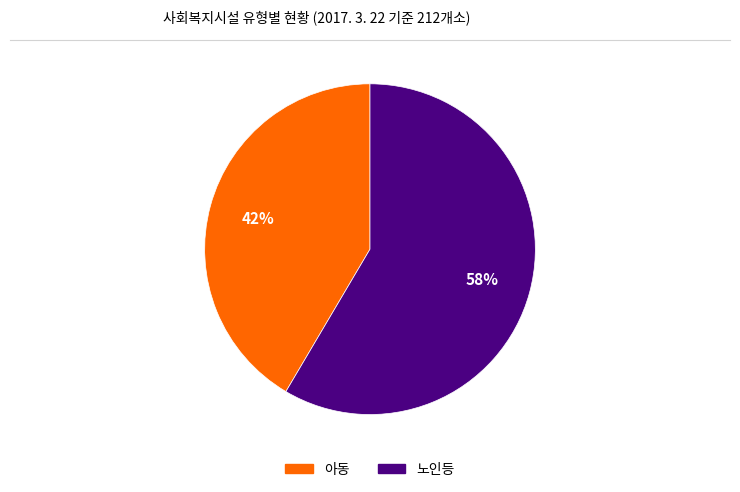

What is the ratio of the value at 노인등 to the value at 아동?

1.4